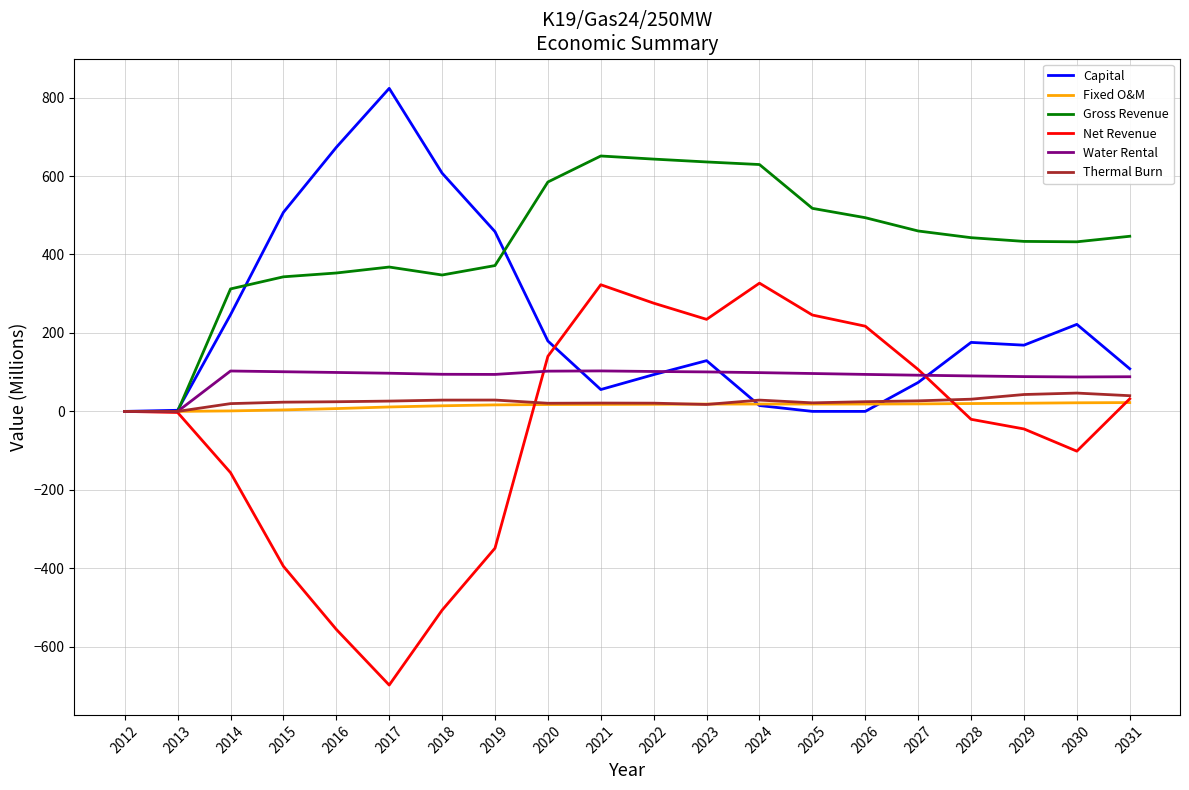

True or false: Thermal Burn has more than 1 interior local peaks.

True